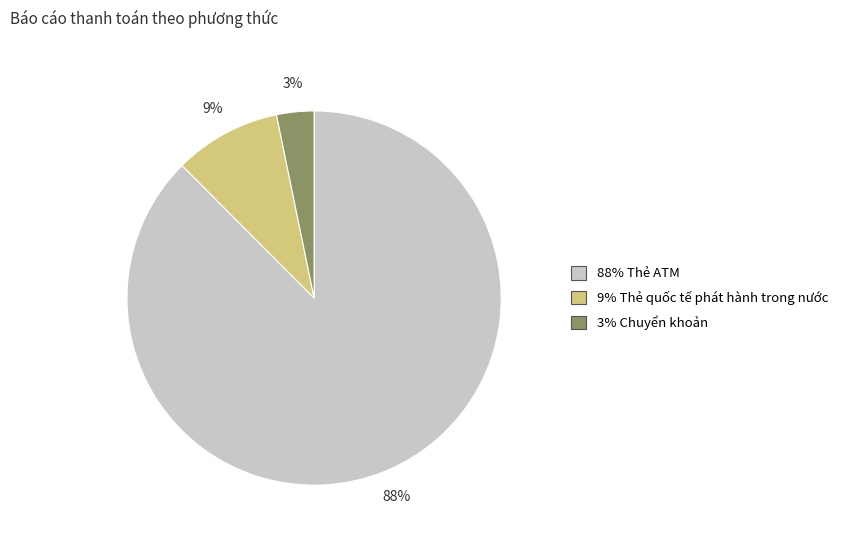

Does any single category account for the majority?

Yes